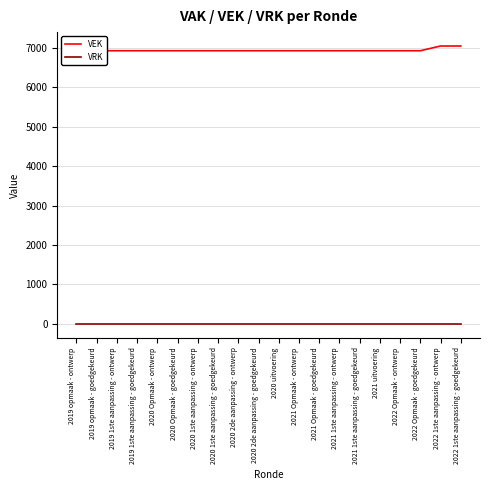

Which series has the largest total across all categories?

VEK